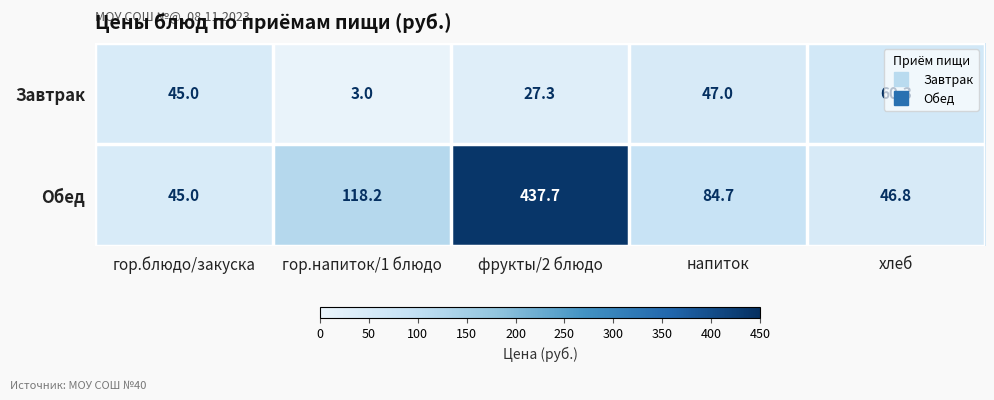

What is the greatest value displayed?

437.7